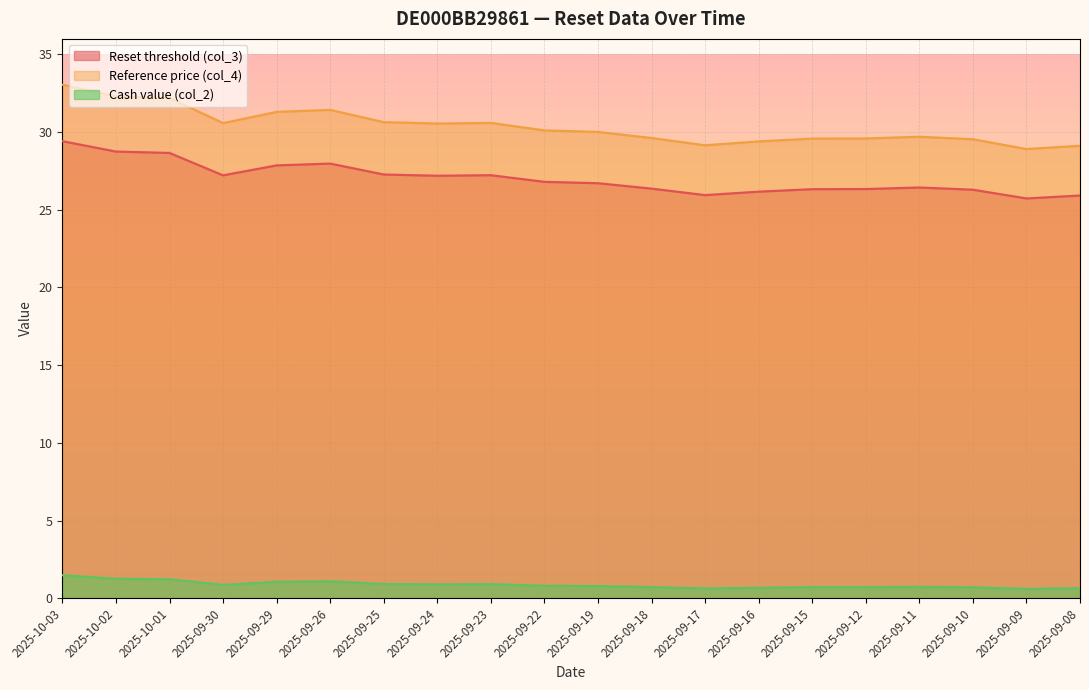

Reading left to right, what are all the values shown in this chart?

Reset threshold (col_3): 29.4	28.7	28.7	27.2	27.9	28.0	27.3	27.2	27.2	26.8	26.7	26.4	25.9	26.2	26.3	26.3	26.4	26.3	25.7	25.9
Reference price (col_4): 33.0	32.3	32.2	30.6	31.3	31.4	30.6	30.6	30.6	30.1	30.0	29.6	29.1	29.4	29.6	29.6	29.7	29.5	28.9	29.1
Cash value (col_2): 1.5	1.2	1.2	0.9	1.1	1.1	0.9	0.9	0.9	0.8	0.8	0.7	0.6	0.7	0.7	0.7	0.7	0.7	0.6	0.6